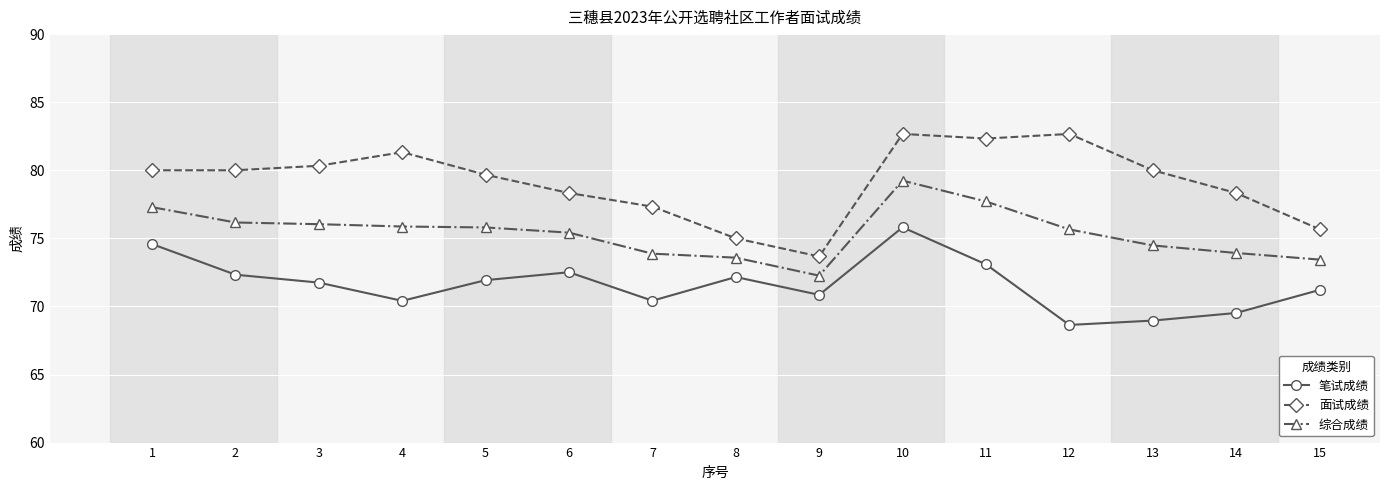

Rank the series by their average value, from highest to lowest.

面试成绩, 综合成绩, 笔试成绩